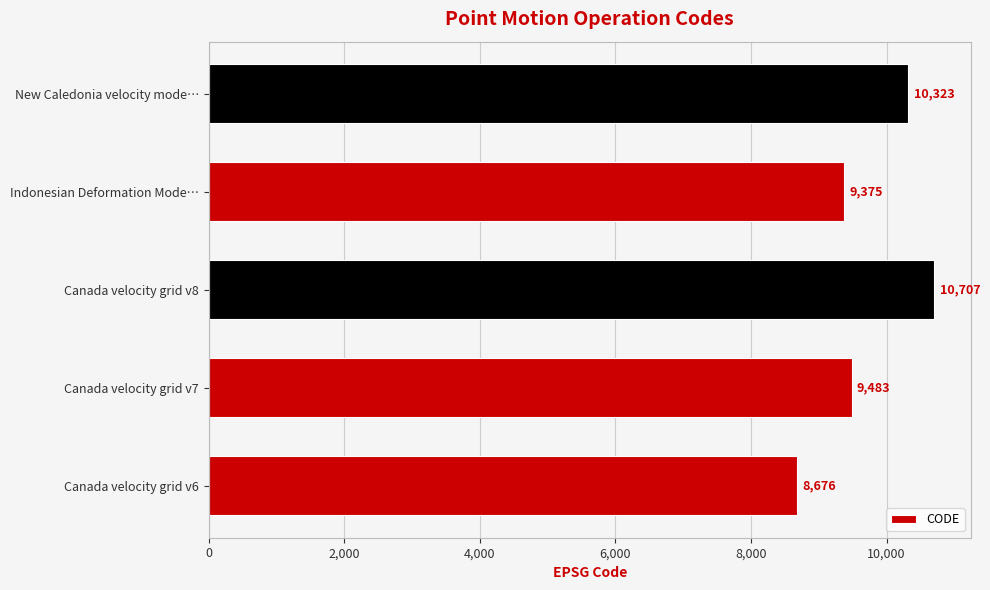

What is the smallest value displayed?

8676